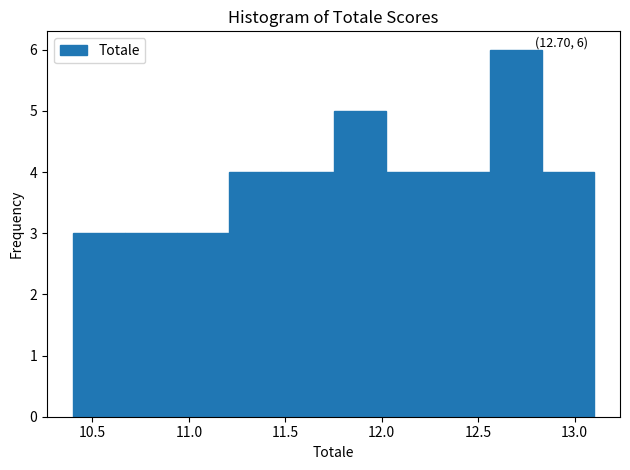

Over which range of the x-axis is the bar tallest?

12.56 to 12.83